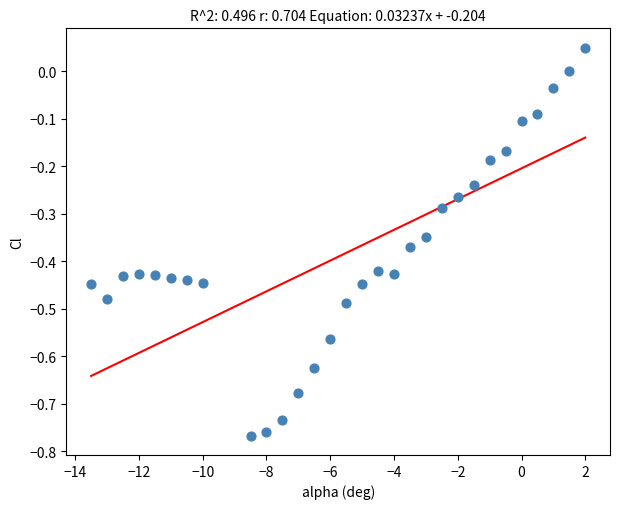

What is the range of X values (max minus min)?

15.5